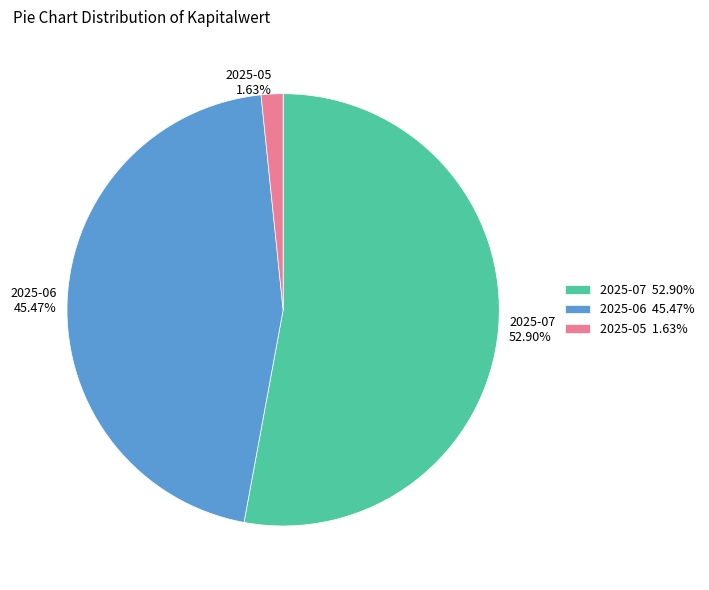

Rank the categories by value from highest to lowest.

2025-07 52.90%, 2025-06 45.47%, 2025-05 1.63%